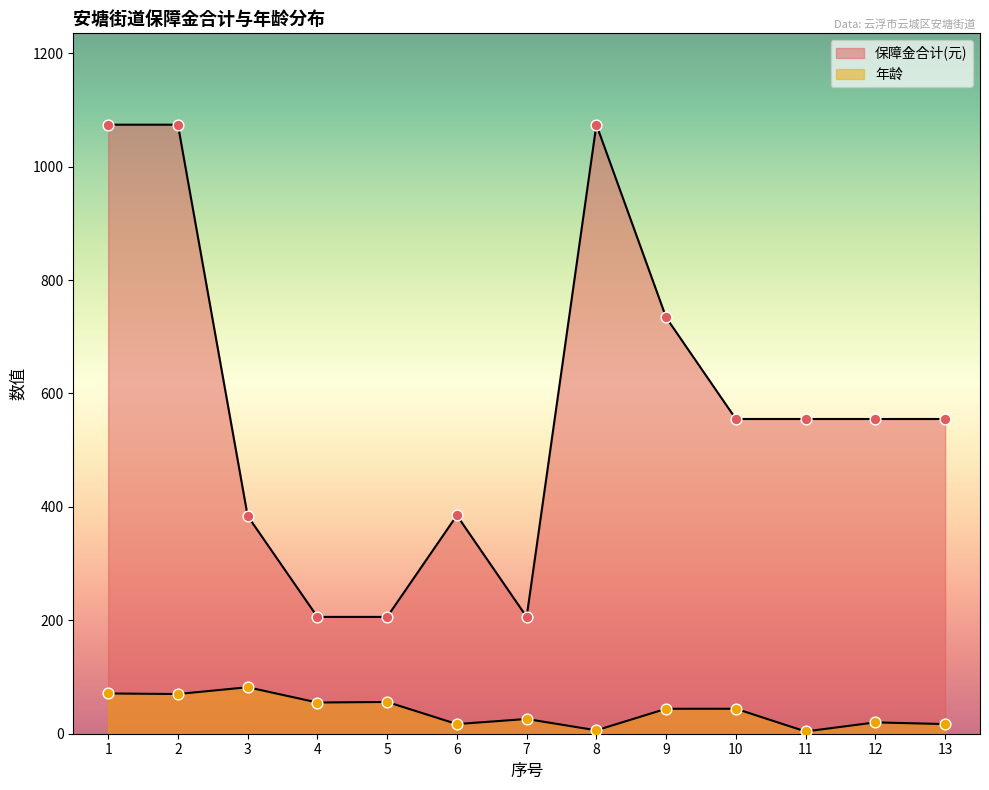

Which series contains the highest Y value?

保障金合计(元)